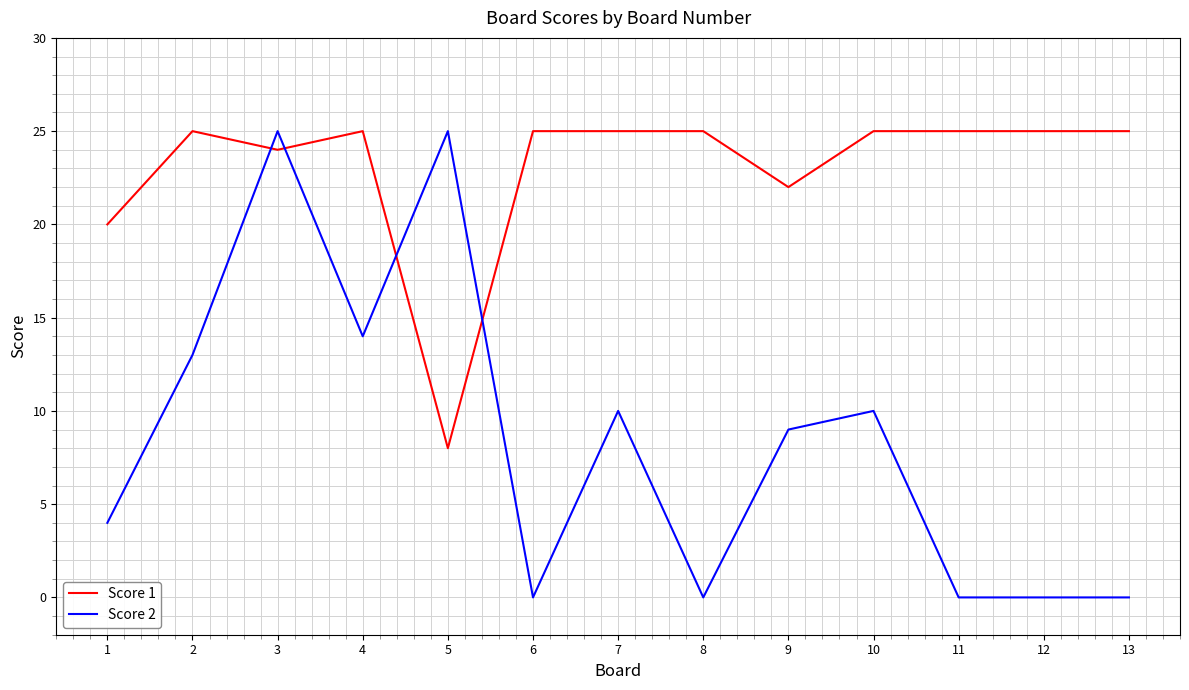

Reading left to right, list all the values displayed in this chart.

Score 1: 1=20	2=25	3=24	4=25	5=8	6=25	7=25	8=25	9=22	10=25	11=25	12=25	13=25
Score 2: 1=4	2=13	3=25	4=14	5=25	6=0	7=10	8=0	9=9	10=10	11=0	12=0	13=0